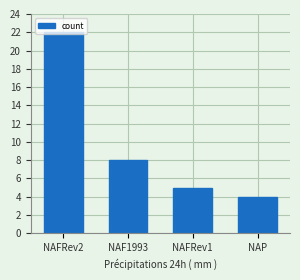

Reading left to right, what are all the values shown in this chart?

NAFRev2=22	NAF1993=8	NAFRev1=5	NAP=4